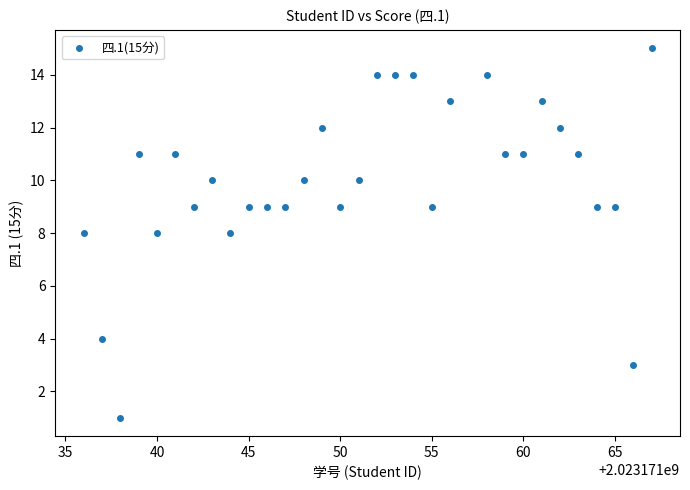

What is the range of X values (max minus min)?

31